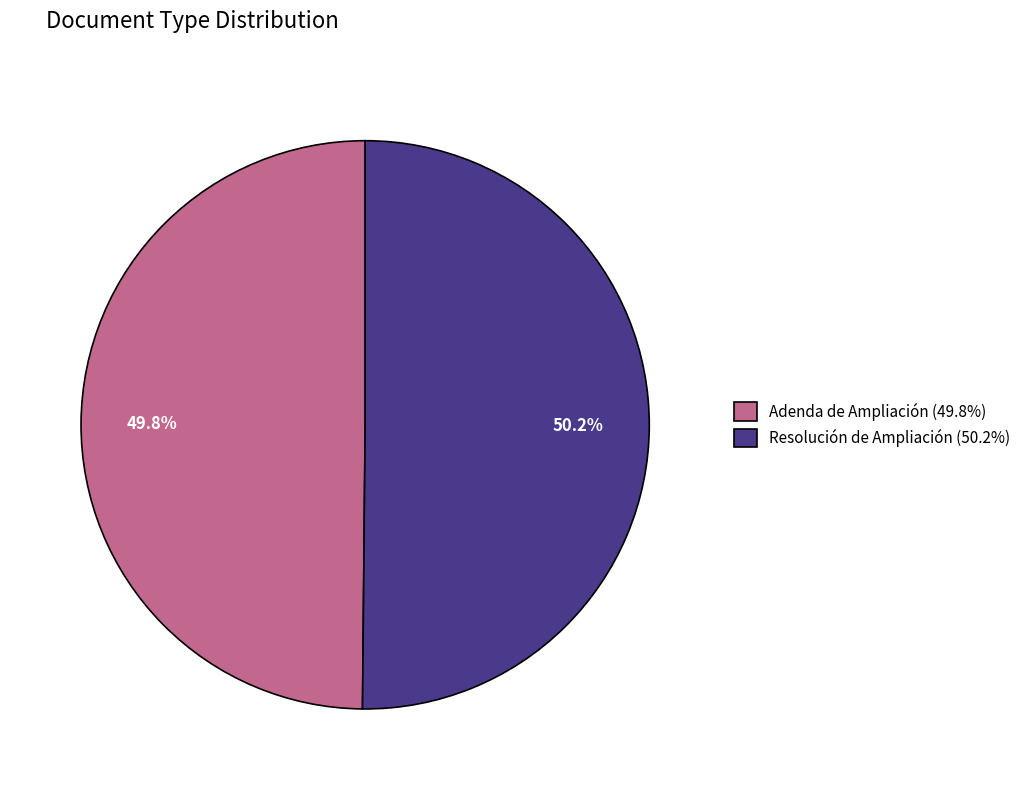

Approximately how many times larger is the value at Adenda de Ampliación (49.8%) compared to Resolución de Ampliación (50.2%)?

1.0